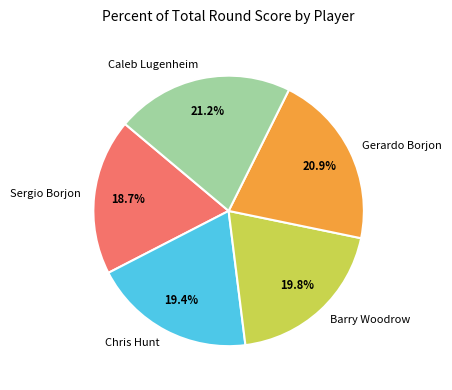

Combined, do Gerardo Borjon and Chris Hunt account for over 50%?

No